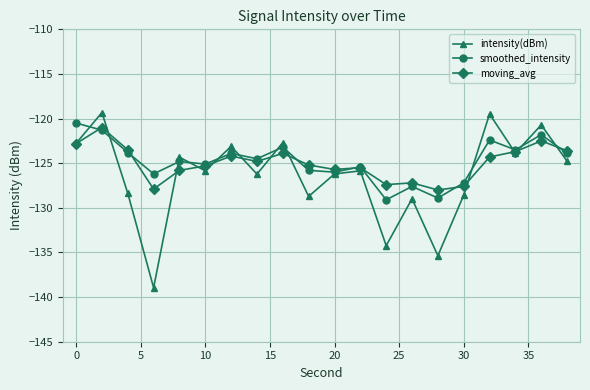

What is the highest value of the smoothed_intensity series?

-120.5